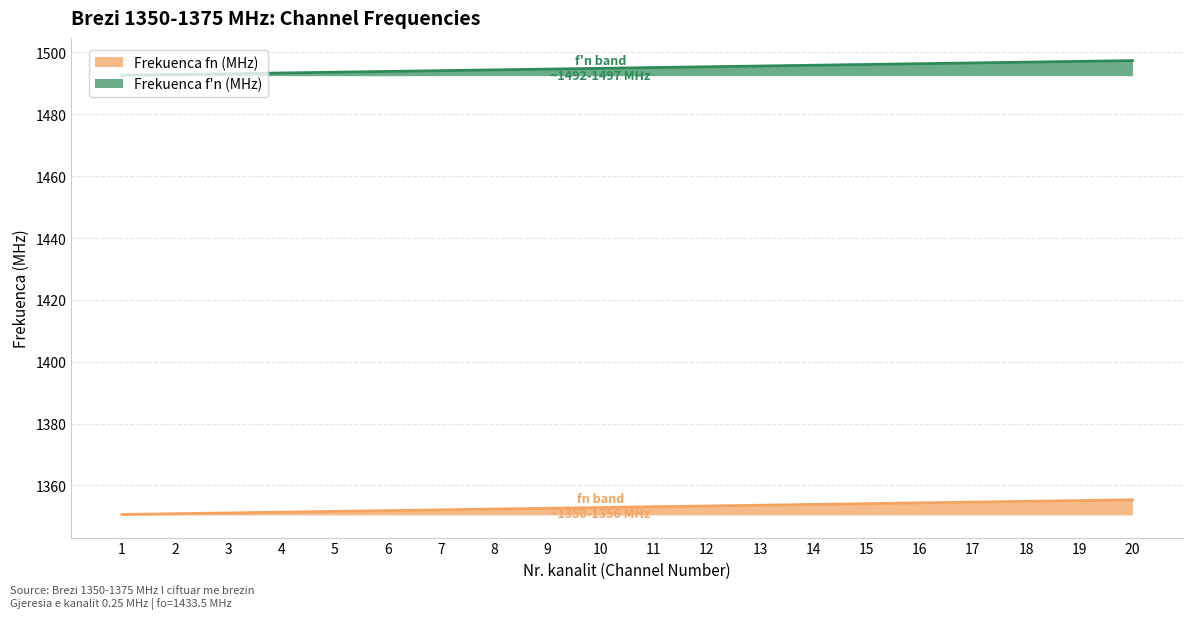

Does the chart display data point markers on the line(s)?

No